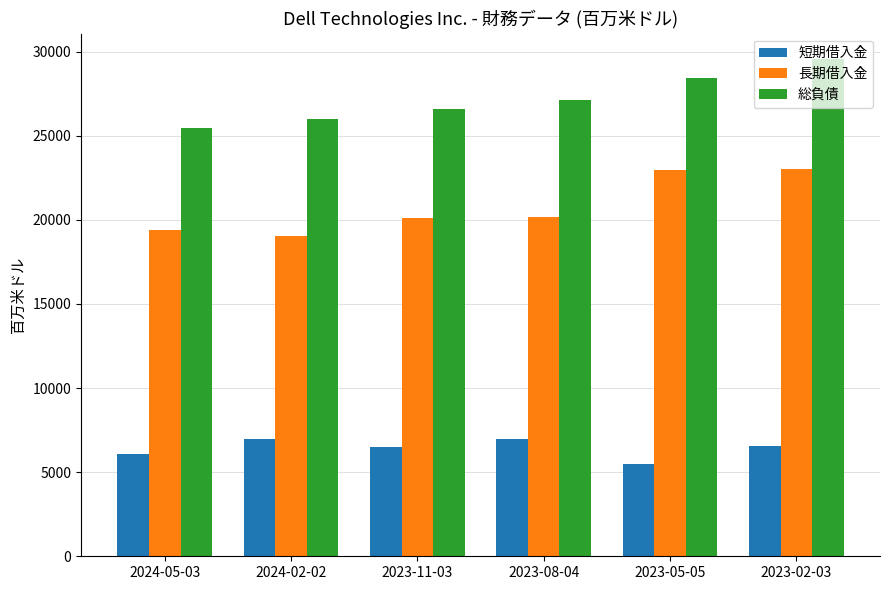

Between 2024-05-03 and 2024-02-02, which series saw the biggest shift?

短期借入金